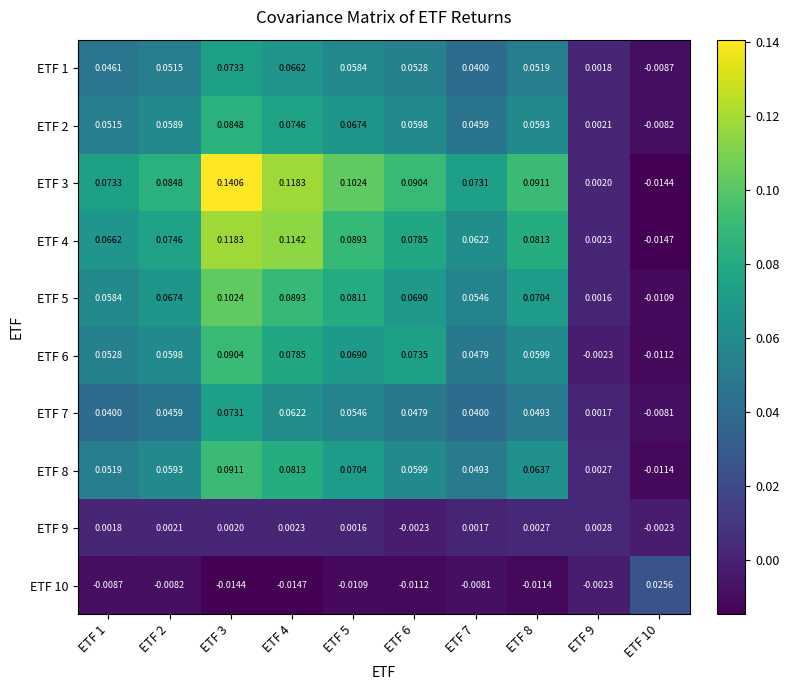

What is the total value across all series at ETF 7?

0.4